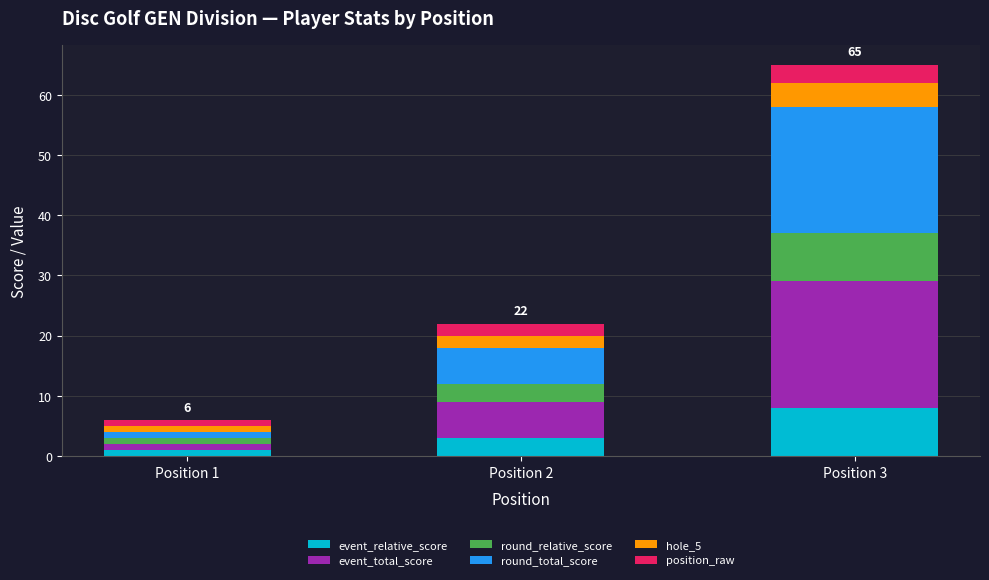

List the labels in order of event_relative_score value, largest first.

Position 3, Position 2, Position 1